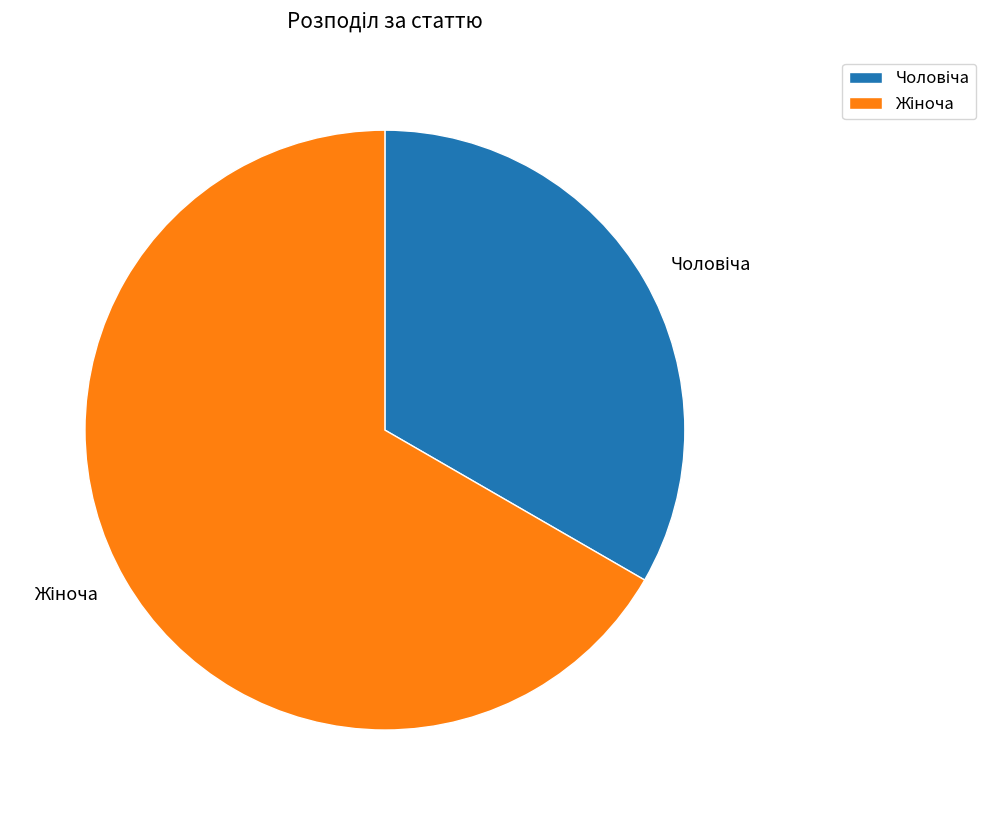

Is there a majority slice in this chart?

Yes